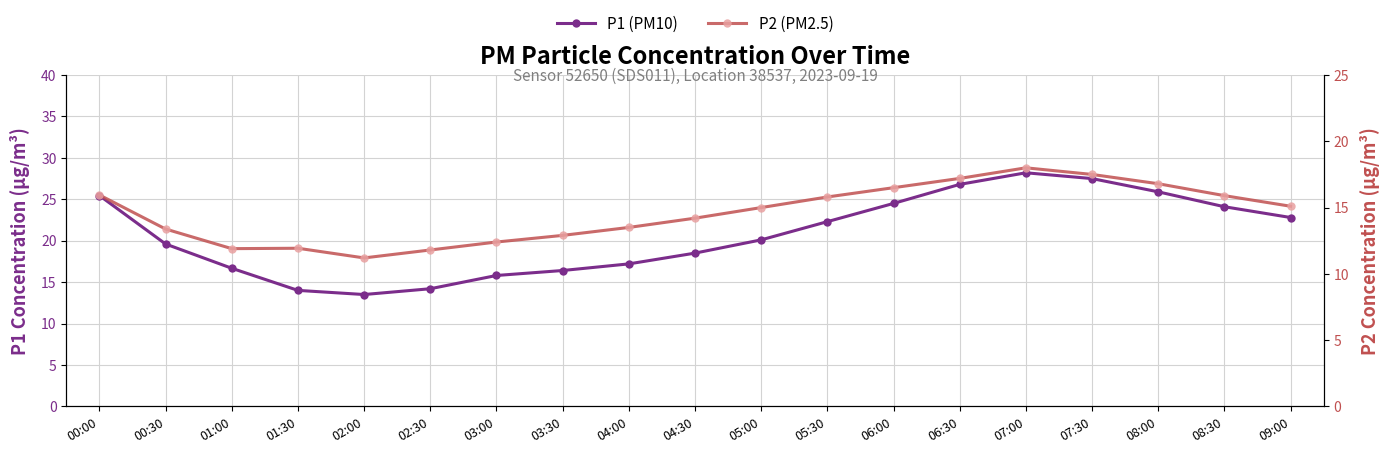

True or false: P2 (PM2.5) and P1 (PM10) cross at least once.

False